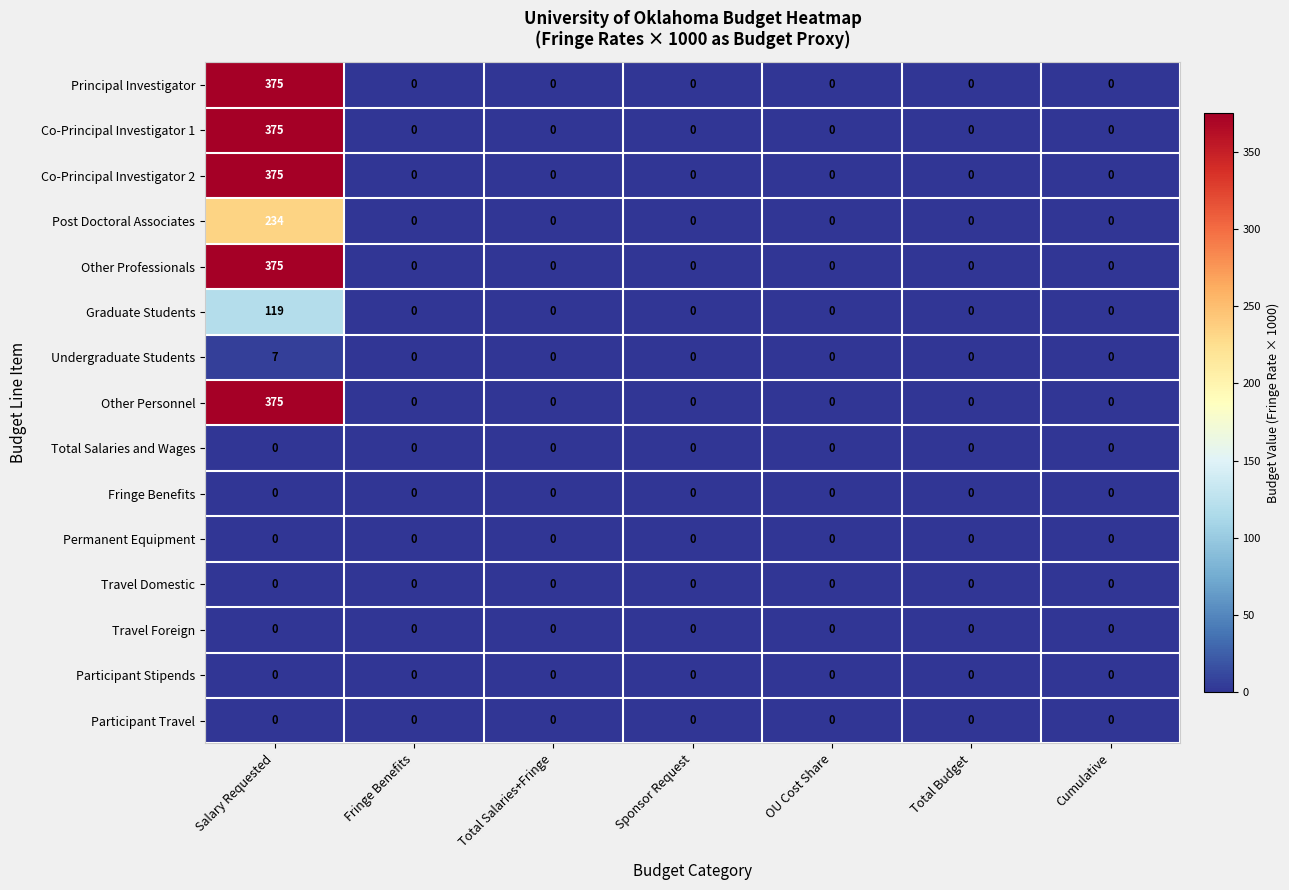

What is the maximum value shown in the chart?

375